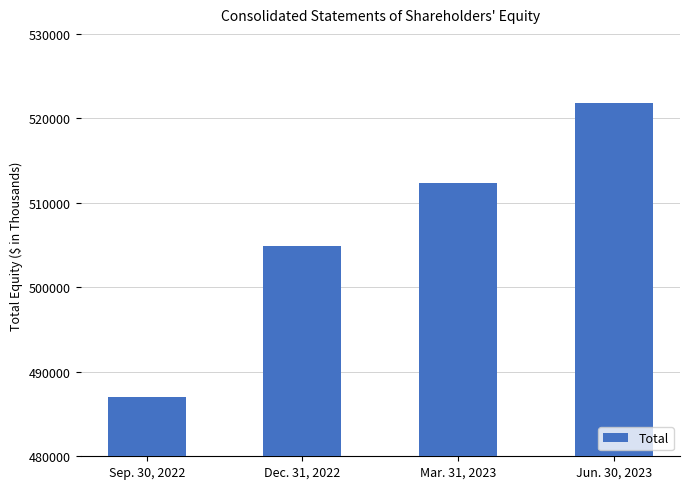

Count the number of data series in this chart.

1